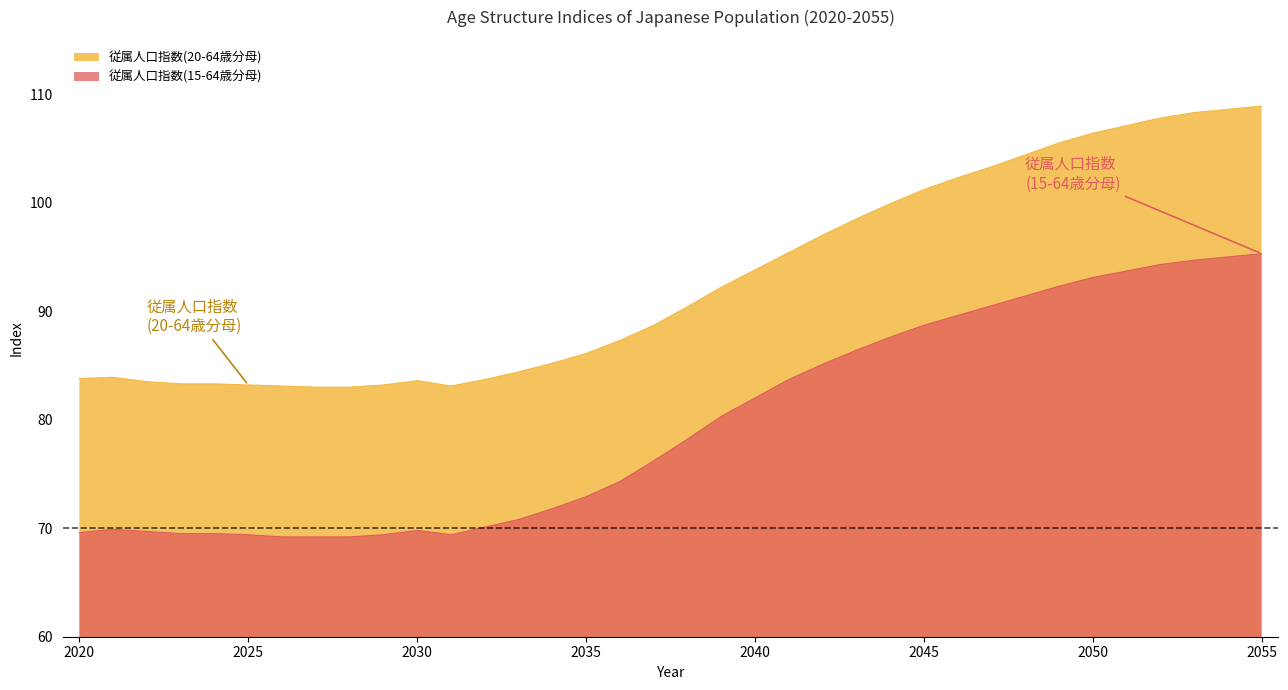

True or false: 従属人口指数(20-64歳分母) and 従属人口指数(15-64歳分母) intersect in this chart.

False